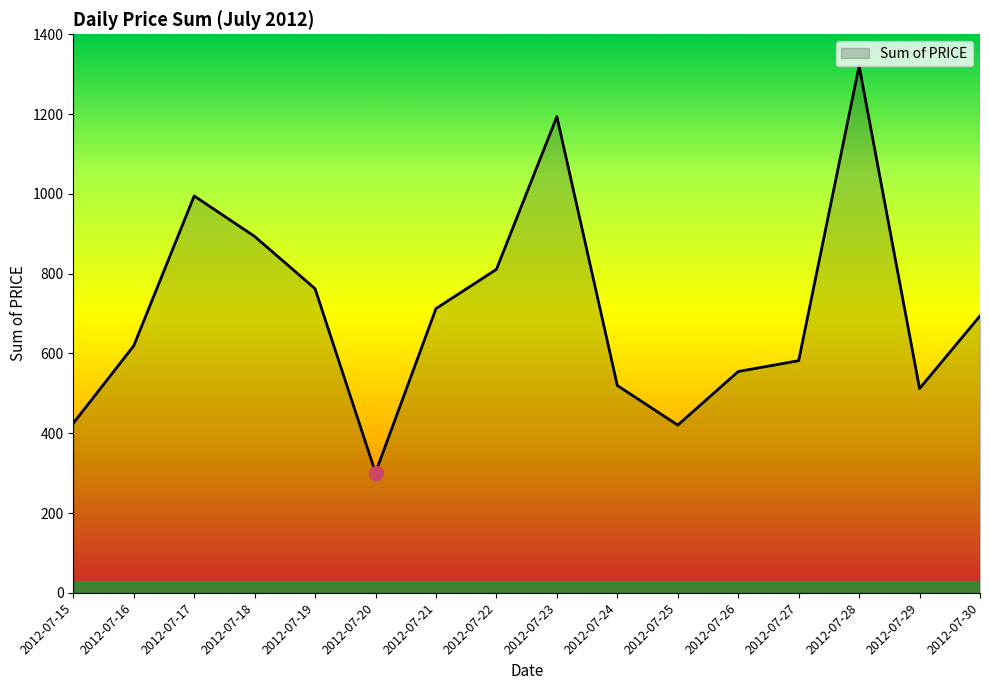

What is the smallest value displayed?

301.1